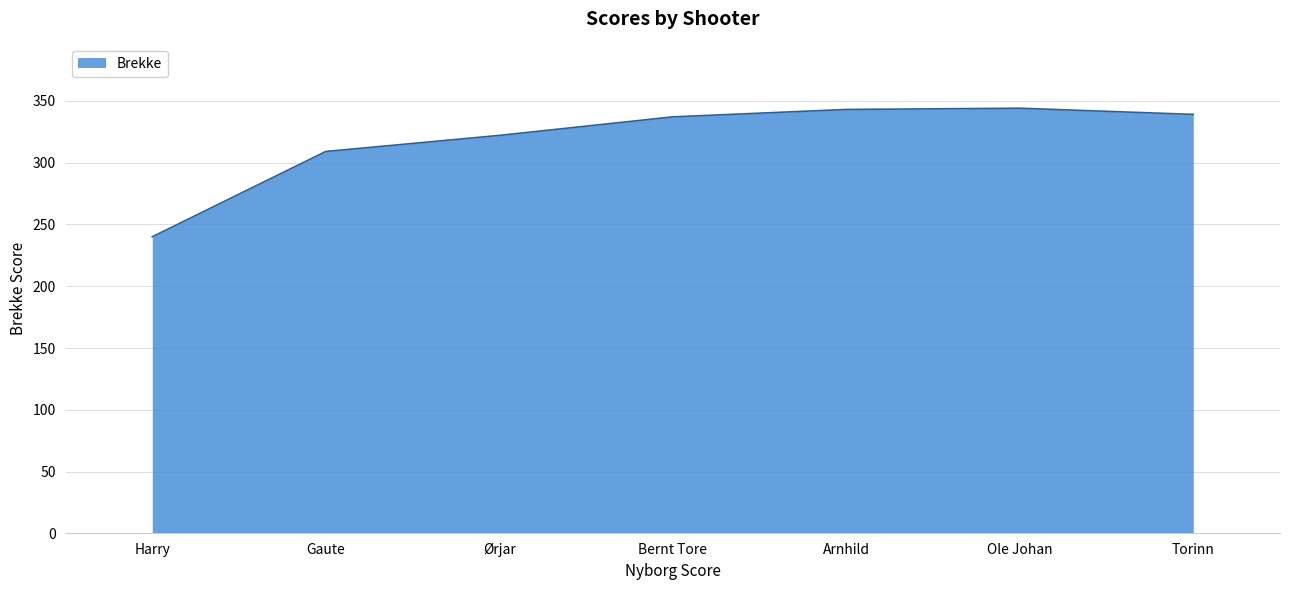

Count the number of categories in the chart.

7